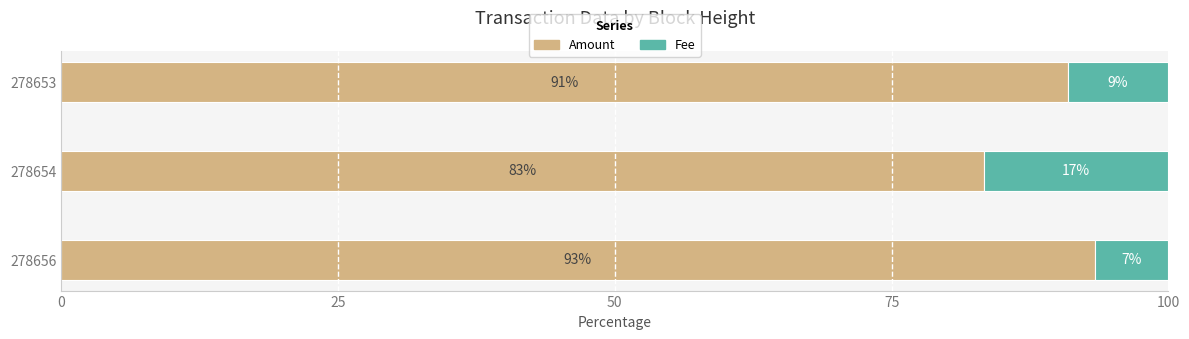

The Amount series shows 51.4 at 278654. True or false?

False